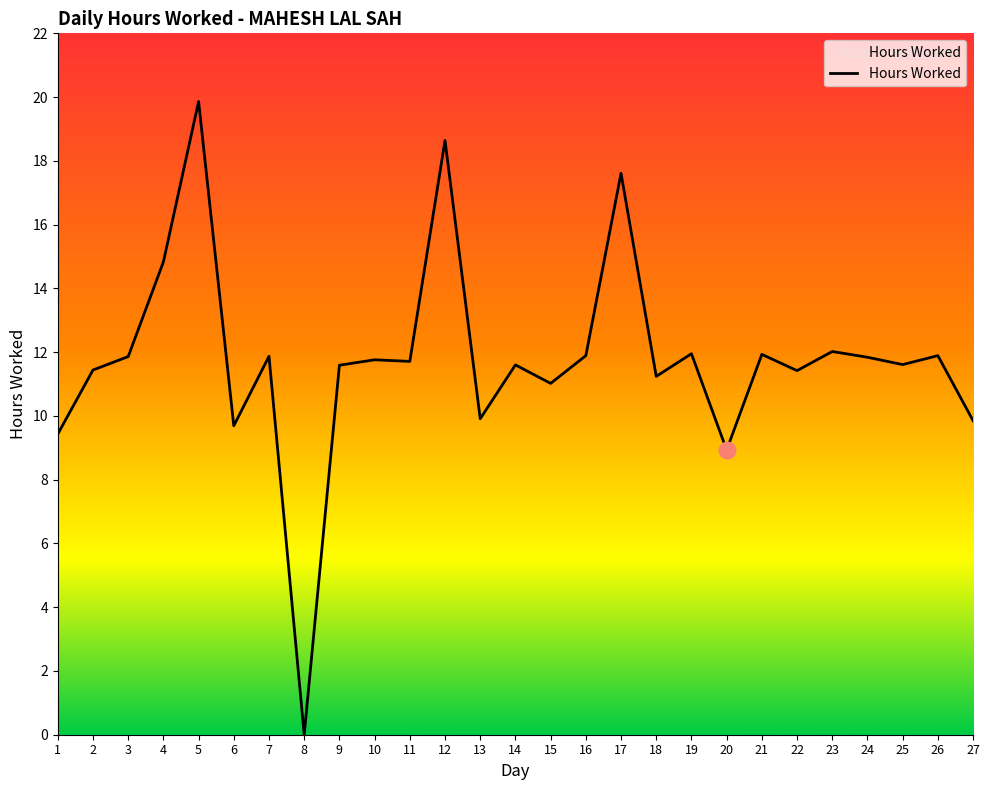

What is the maximum value shown in the chart?

19.9